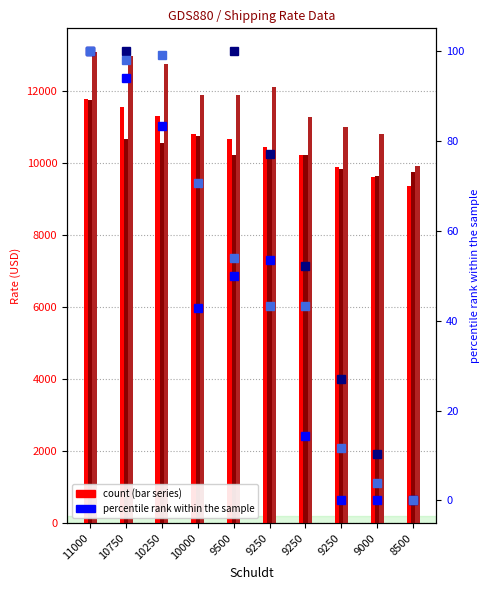

True or false: Max has a value of -40.6 at 8500.

False